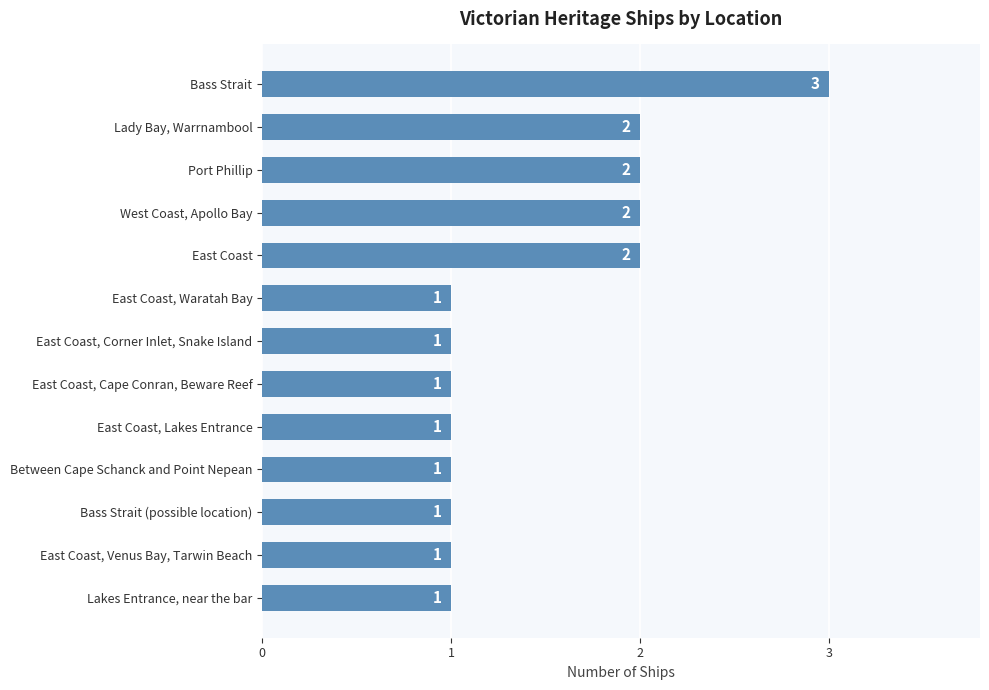

What is the sum of the values at East Coast, Lakes Entrance and Bass Strait?

4